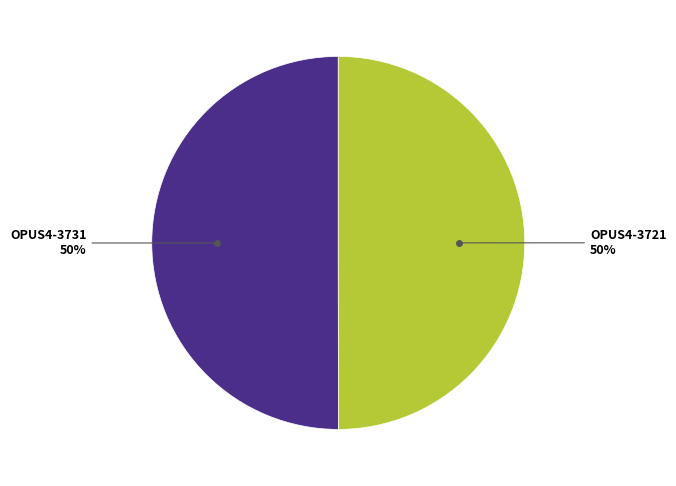

To the nearest percent, what is the average slice percentage?

50%